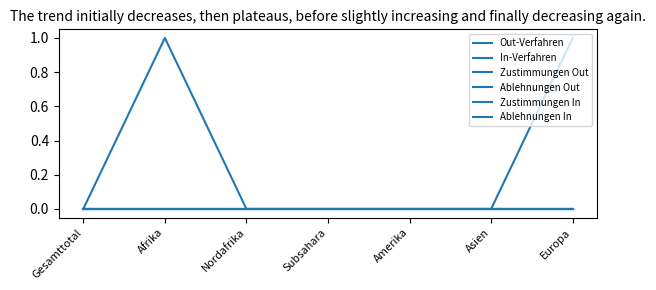

What is the label of the 4th point from the right?

Subsahara